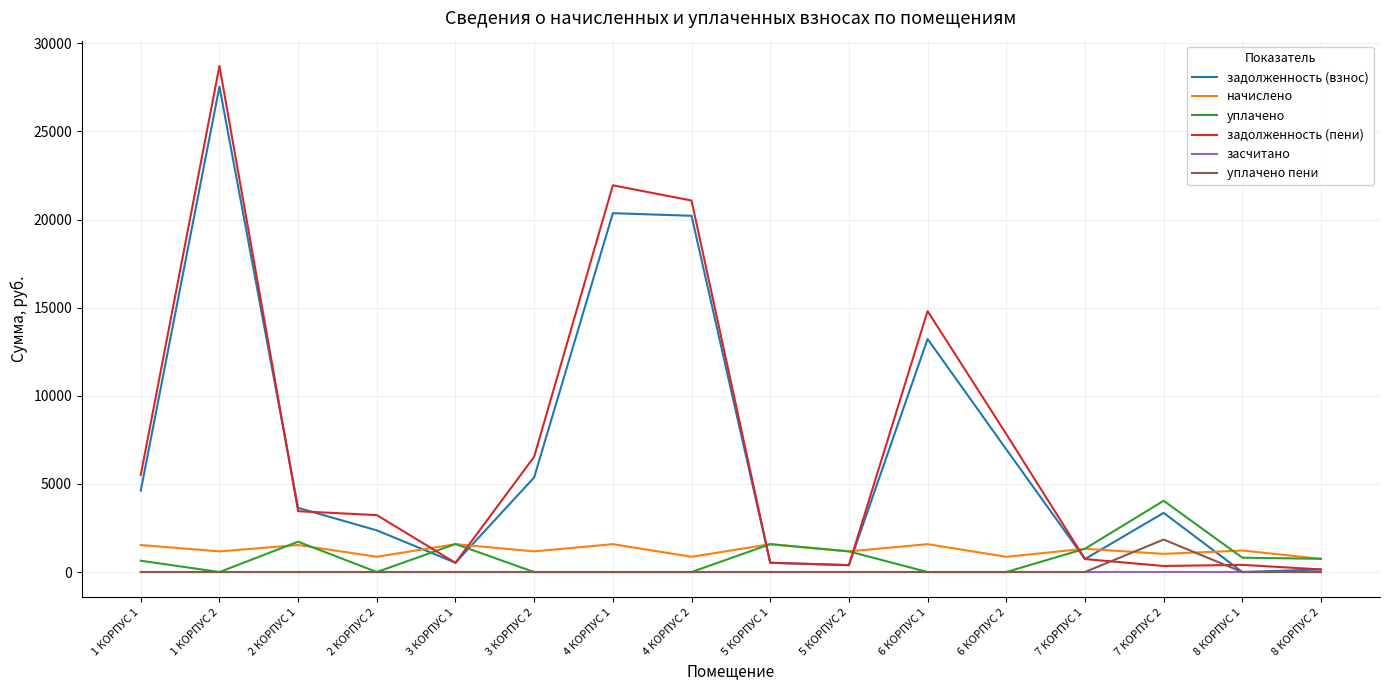

What is the total value across all series at 1 КОРПУС 1?

12309.0